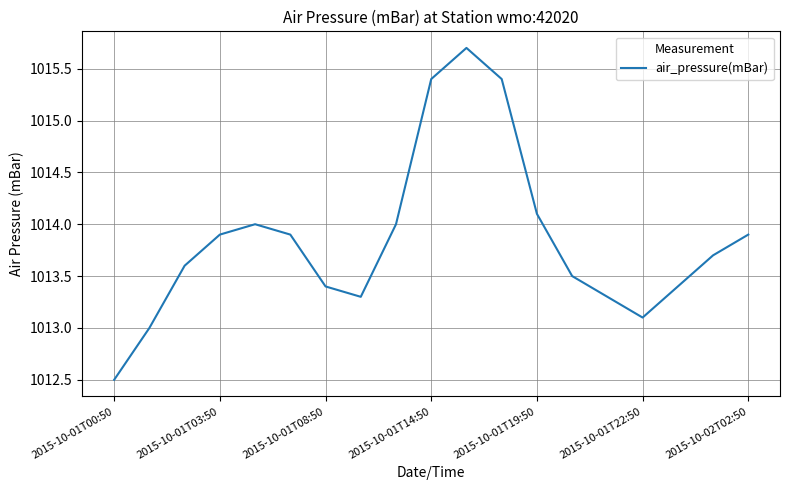

What is the average value?

1013.8